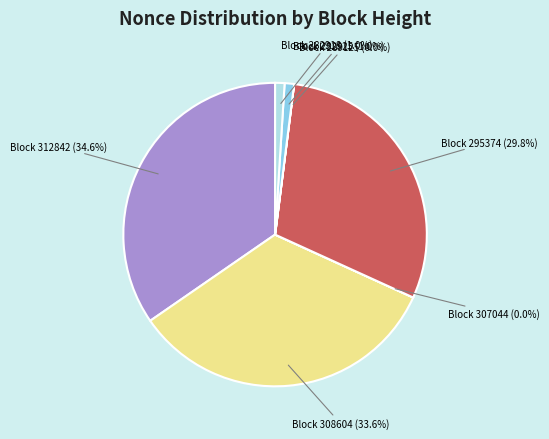

Does any single category account for the majority?

No